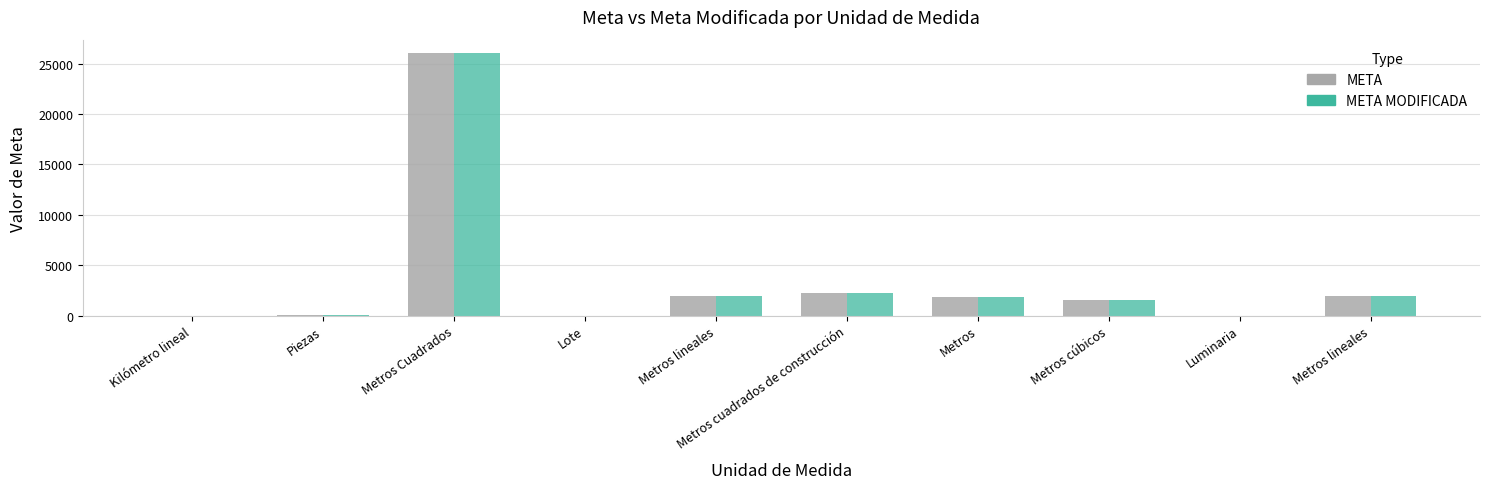

True or false: META has a value of 8.0 at Lote.

True